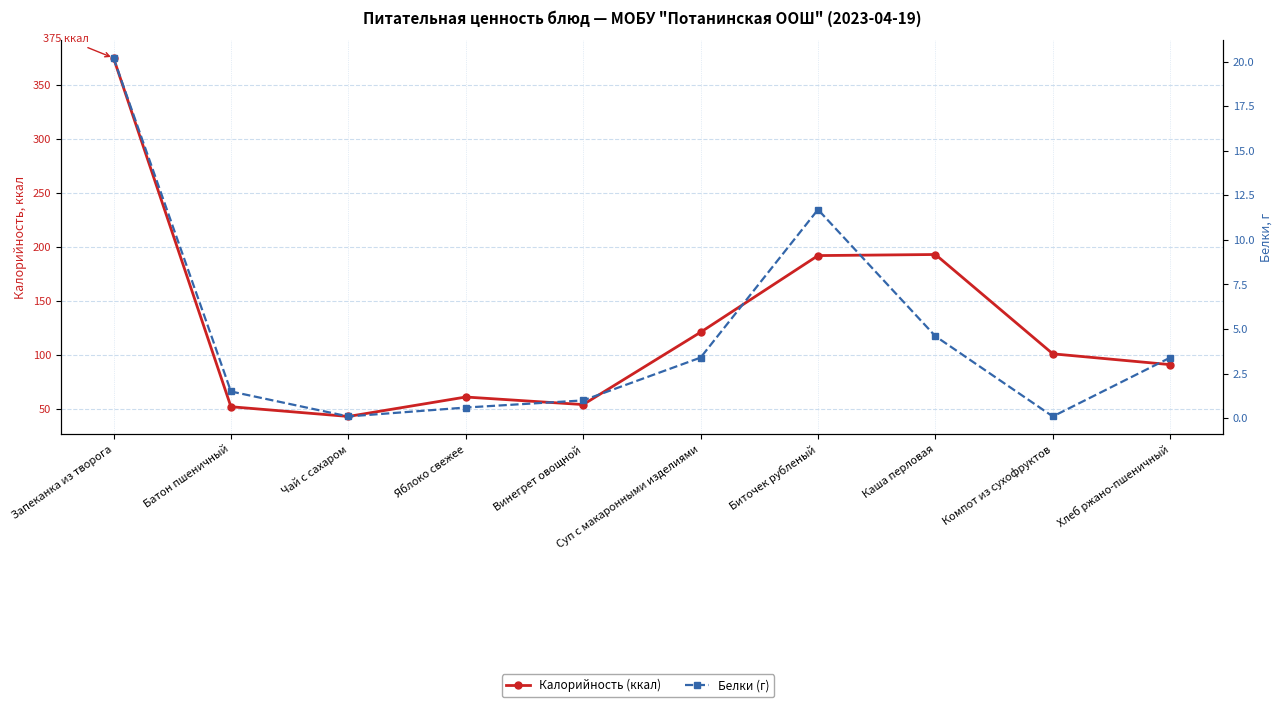

What is the value of the Калорийность (ккал) point at the 3rd from the left?

43.0